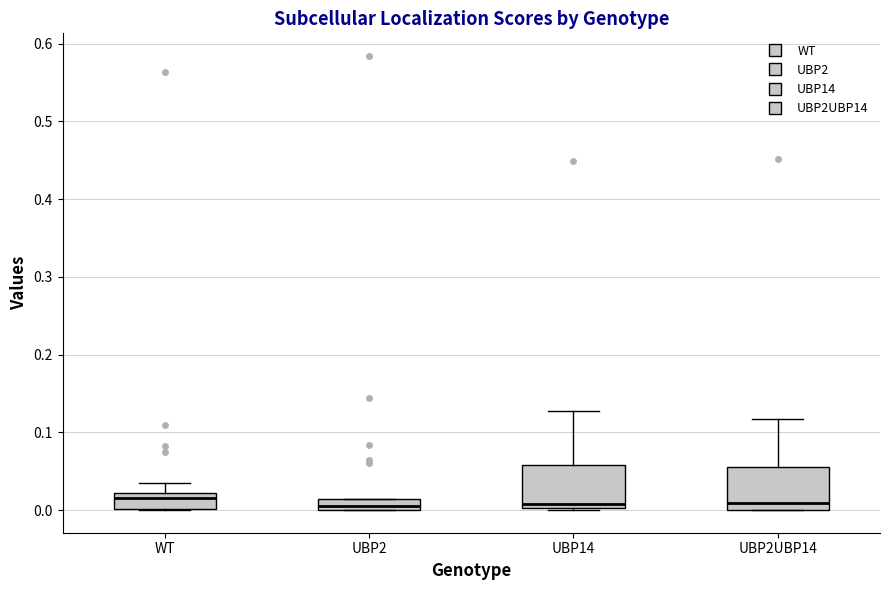

Where does the median line of the box for UBP14 sit on the y-axis? The values are not printed on the chart, so give them approximately, as read against the axis.

0.01